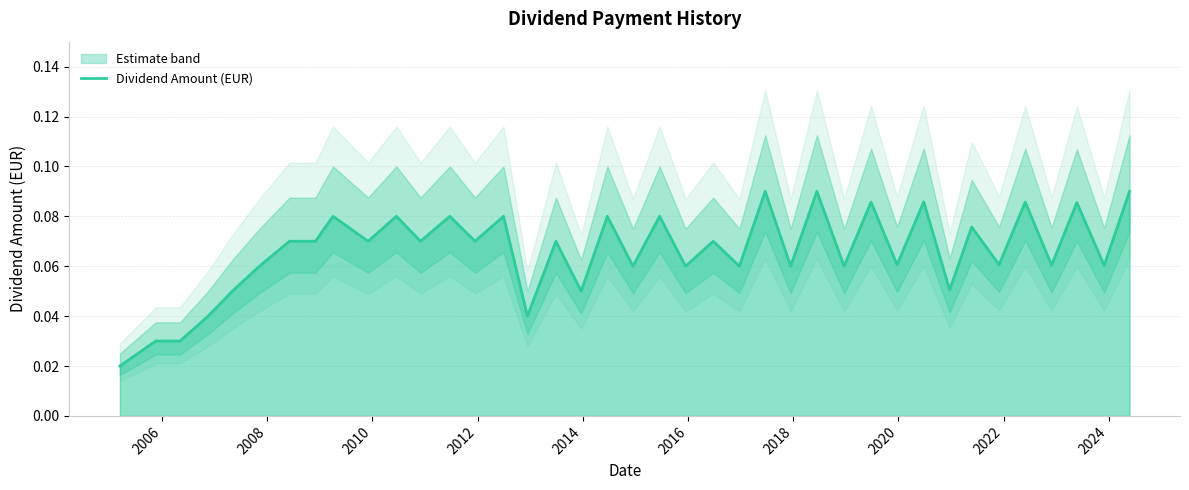

The value at 36 is 0.0. True or false?

False